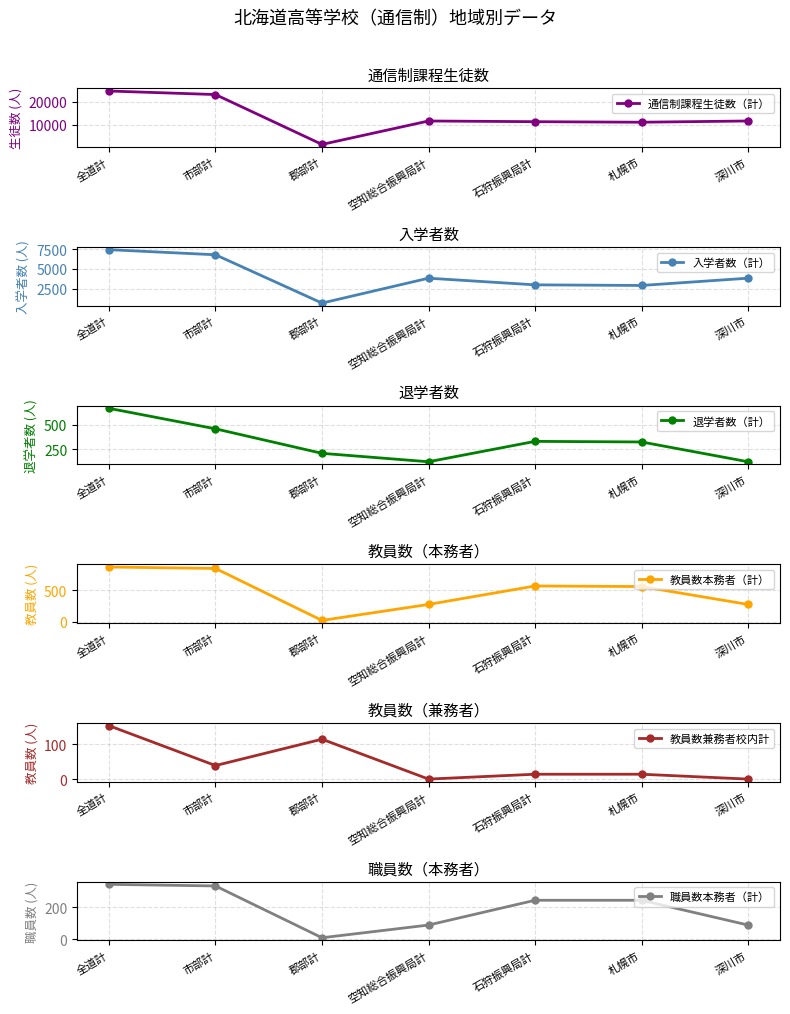

Does the chart display data point markers on the line(s)?

Yes